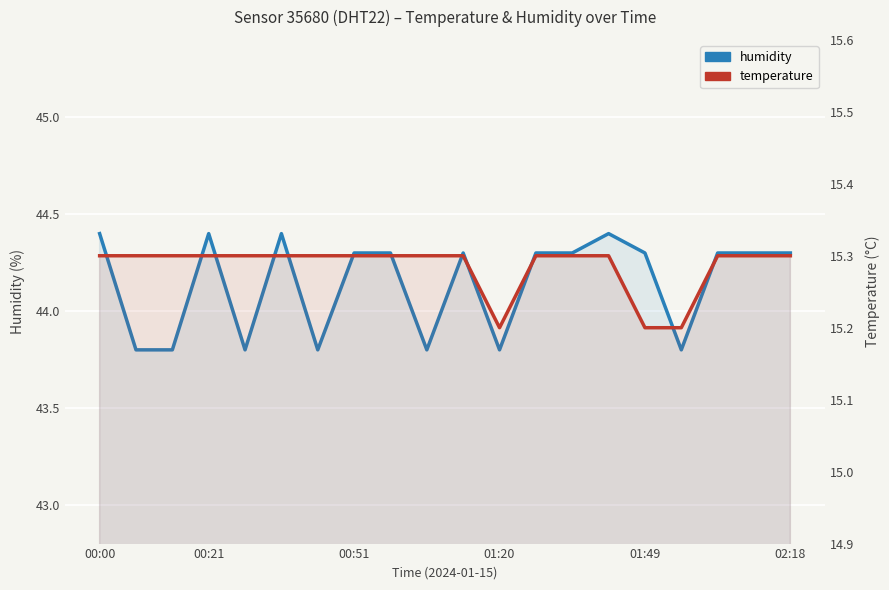

At which category is the sum across all series the highest?

00:00